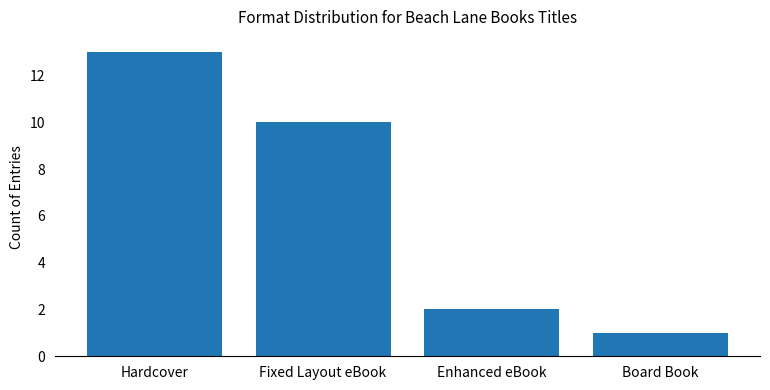

Approximately how many times larger is the value at Board Book compared to Fixed Layout eBook?

0.1